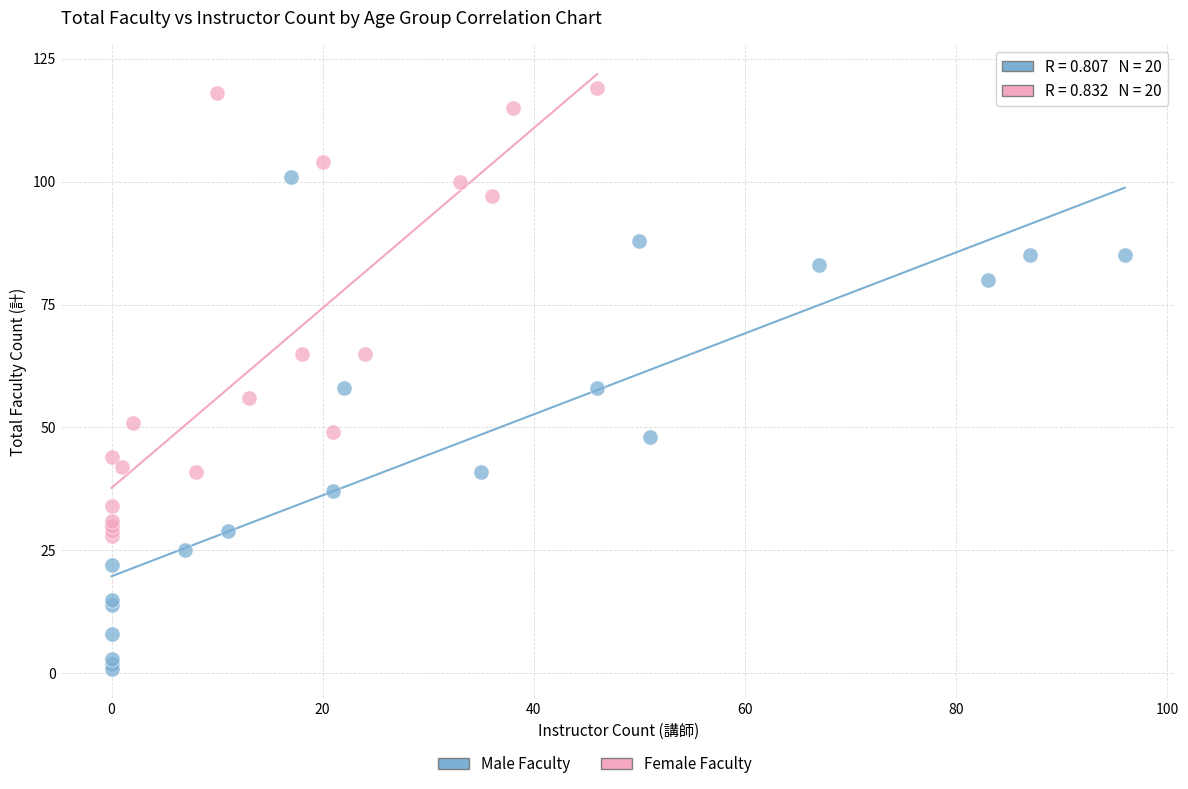

Which series reaches the minimum Y coordinate?

Male Faculty